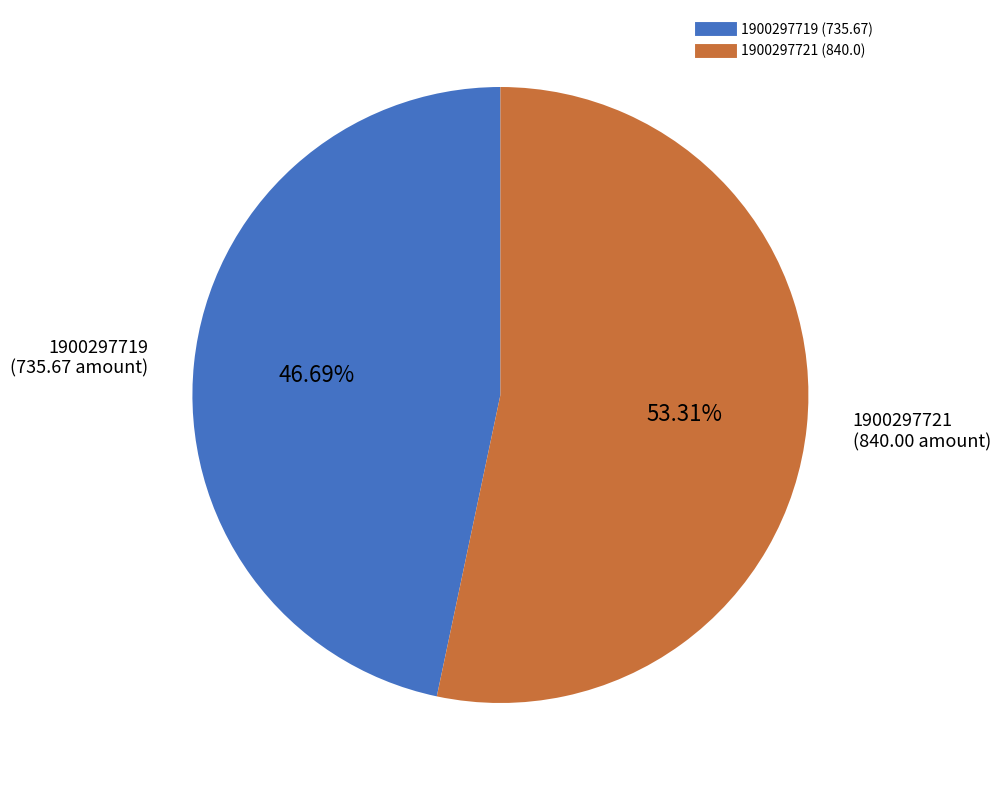

What percentage is NOT represented by 1900297719?

53.3%